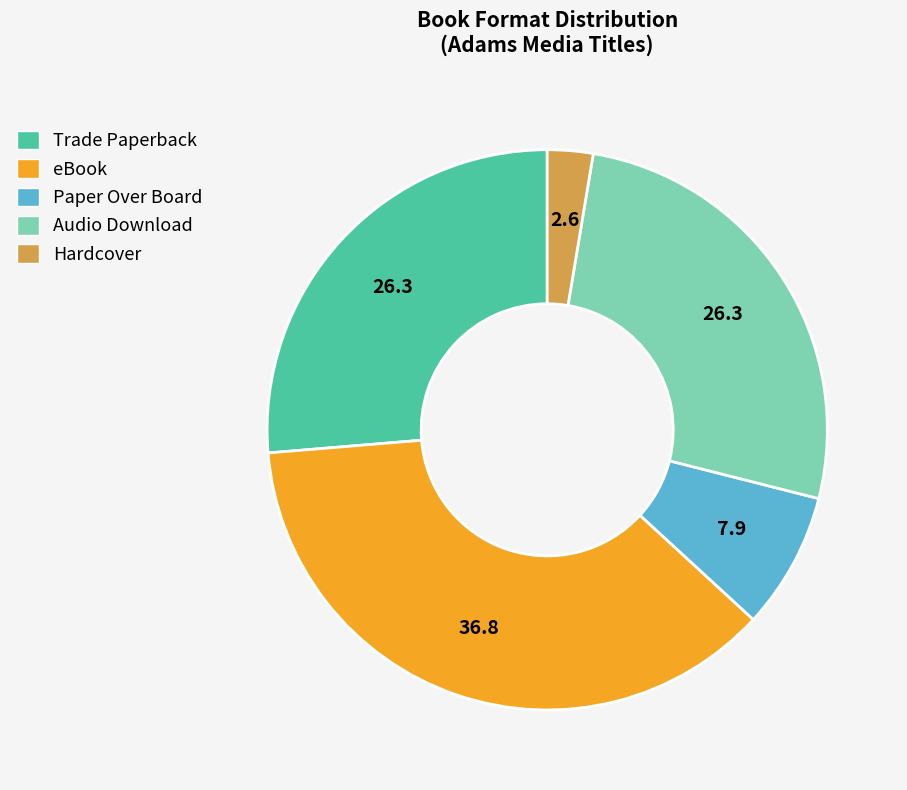

True or false: Paper Over Board accounts for 15% of the total.

False